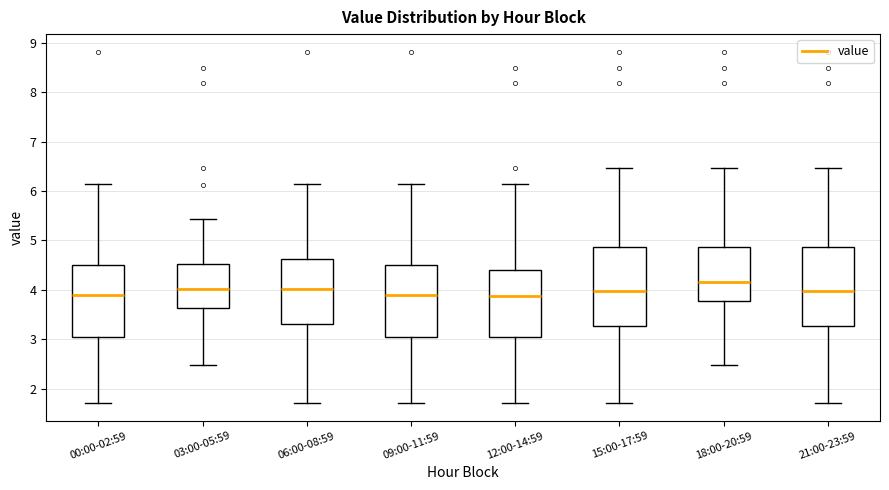

Reading left to right, transcribe this box plot: for each box, give where its median line is, the range the box spans, and where its two whiskers end, as read against the y-axis. The values are not printed on the chart, so give them approximately, as read against the axis.

00:00-02:59: median 3.9, box 3.0 to 4.5, whiskers 1.7 to 6.2
03:00-05:59: median 4.0, box 3.6 to 4.5, whiskers 2.5 to 5.4
06:00-08:59: median 4.0, box 3.3 to 4.6, whiskers 1.7 to 6.2
09:00-11:59: median 3.9, box 3.0 to 4.5, whiskers 1.7 to 6.2
12:00-14:59: median 3.9, box 3.0 to 4.4, whiskers 1.7 to 6.2
15:00-17:59: median 4.0, box 3.3 to 4.9, whiskers 1.7 to 6.5
18:00-20:59: median 4.2, box 3.8 to 4.9, whiskers 2.5 to 6.5
21:00-23:59: median 4.0, box 3.3 to 4.9, whiskers 1.7 to 6.5